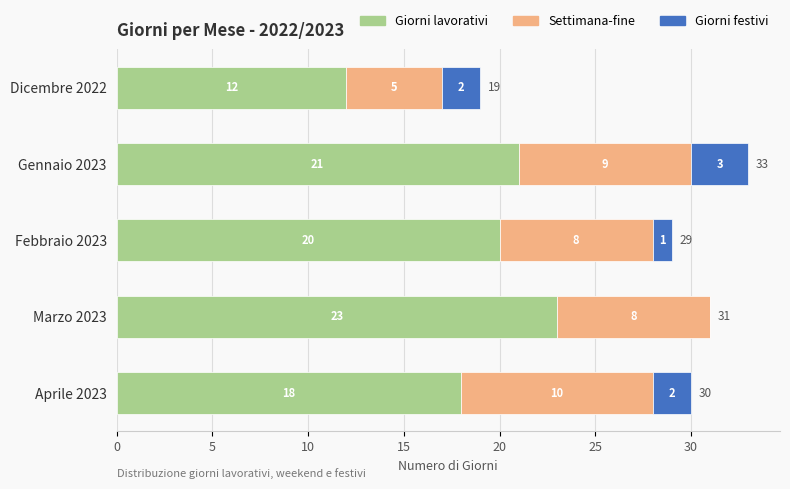

What are all the series names shown in the legend?

Giorni lavorativi, Settimana-fine, Giorni festivi